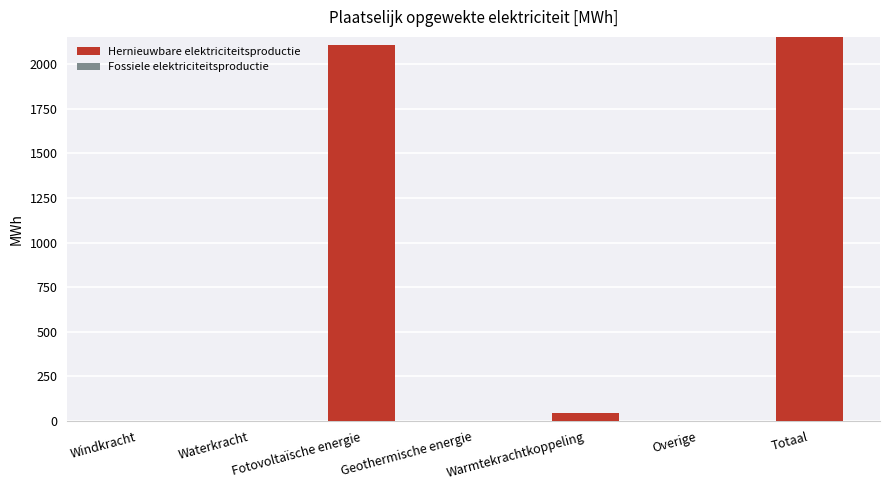

Between Totaal and Windkracht, which is larger?

Totaal